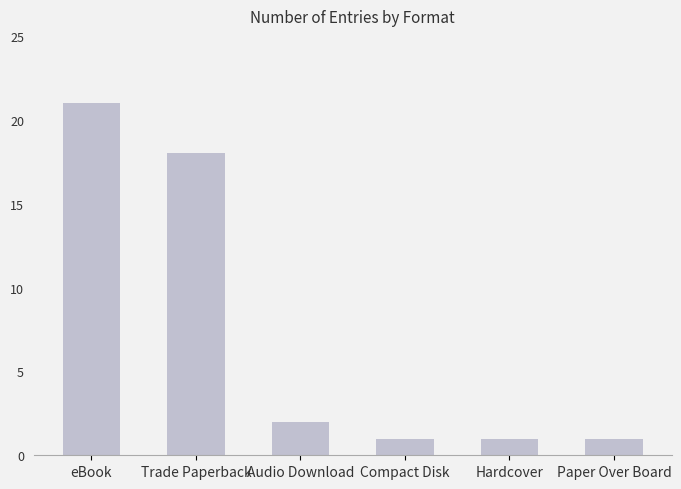

Does the chart contain any negative values?

No